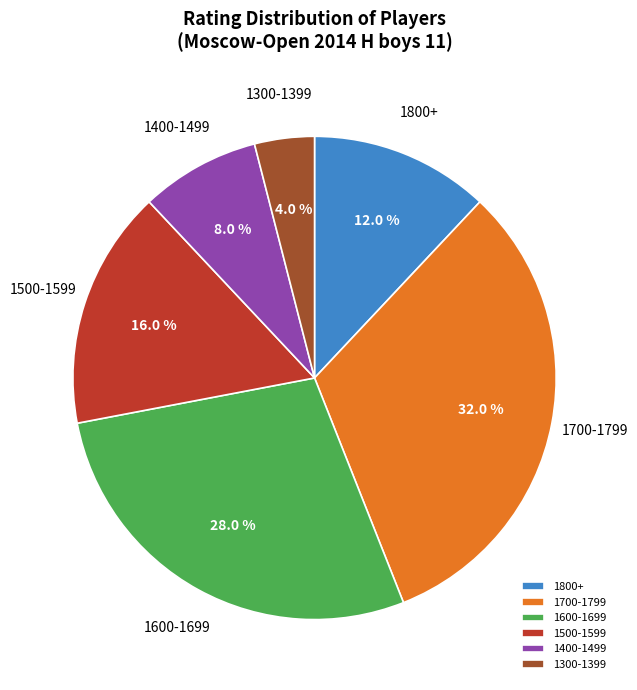

Which slice is the smallest?

1300-1399